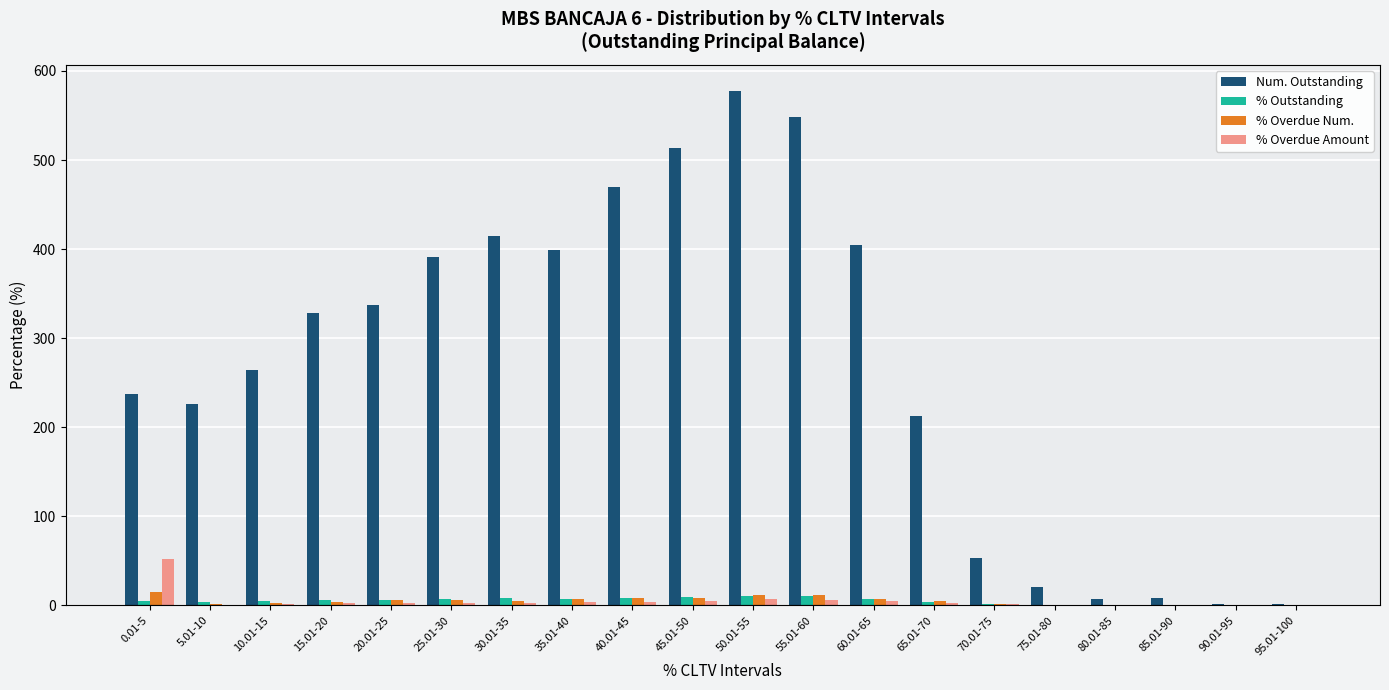

What is the sum of all % Outstanding values?

100.0